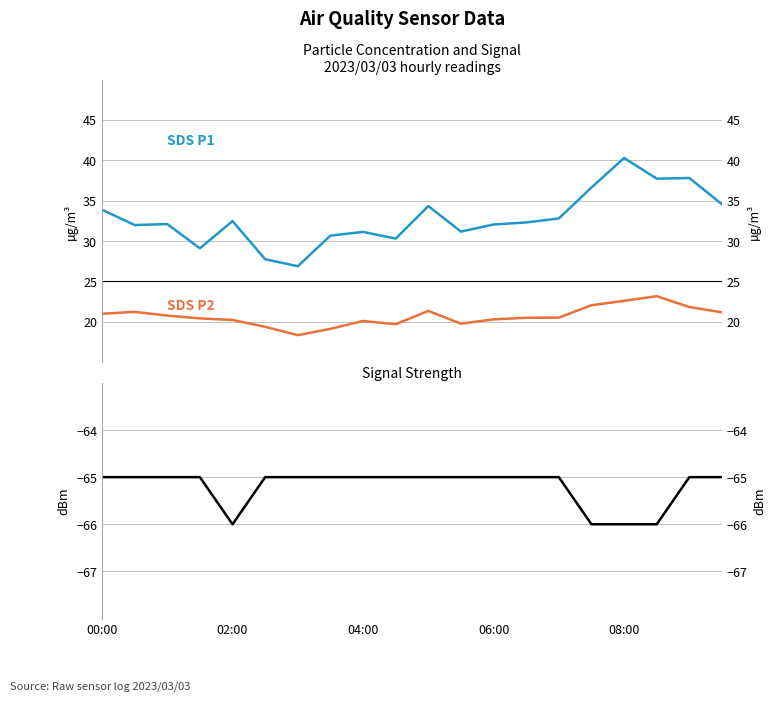

Where is SDS P1 nearest to the value 33?

14